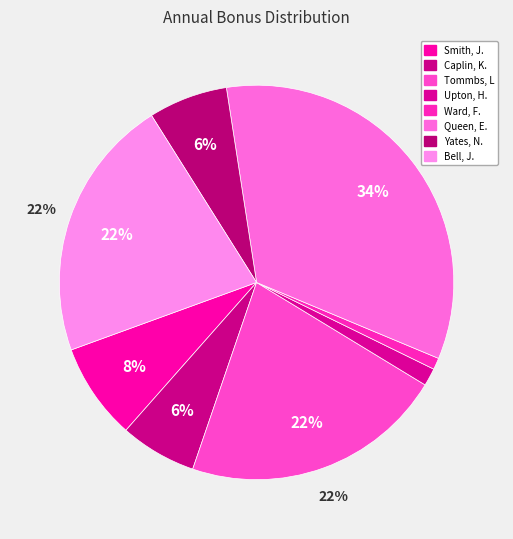

Is there any slice that represents more than half of the pie?

No